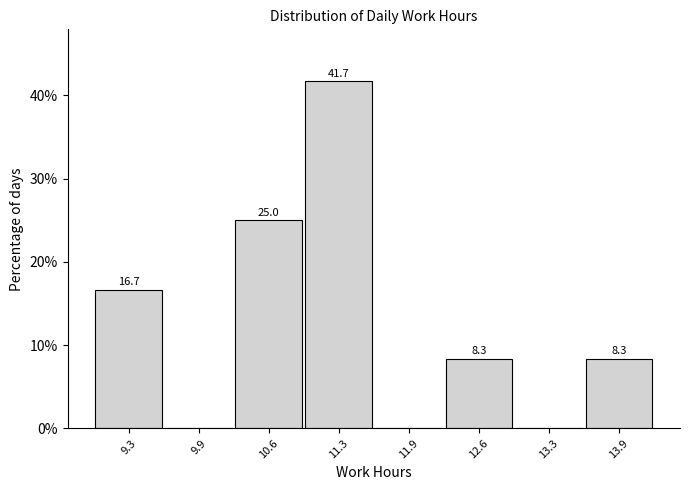

Which range on the x-axis has the tallest bar?

10.9 to 11.6